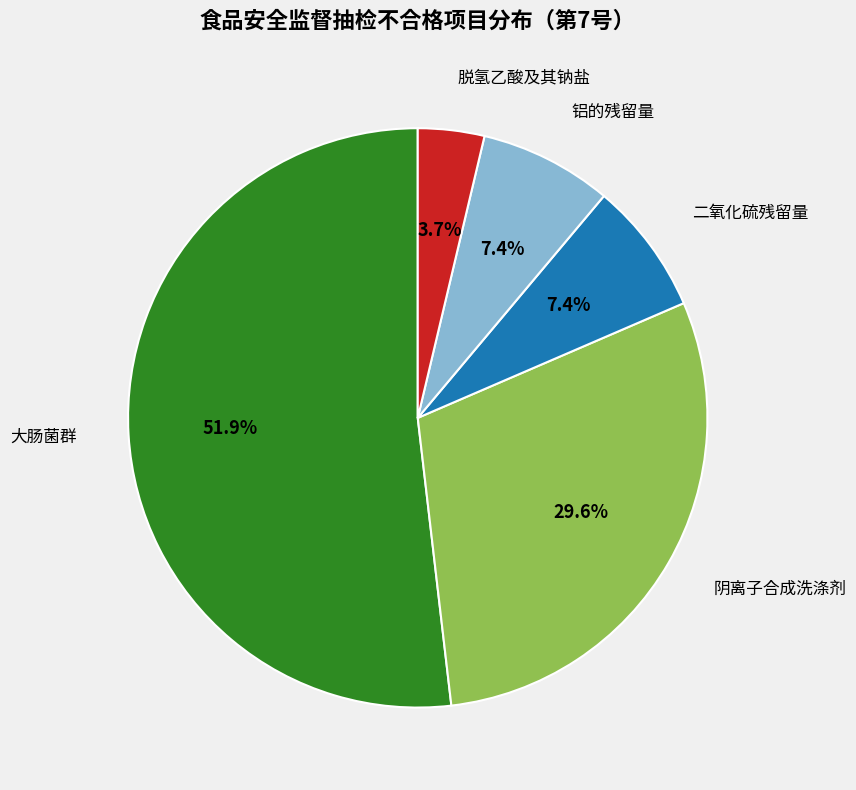

To the nearest percent, what portion does 铝的残留量 represent?

7%